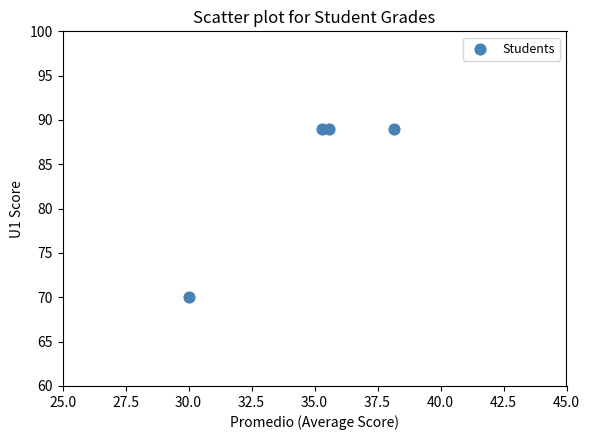

What is the average Y value?

84